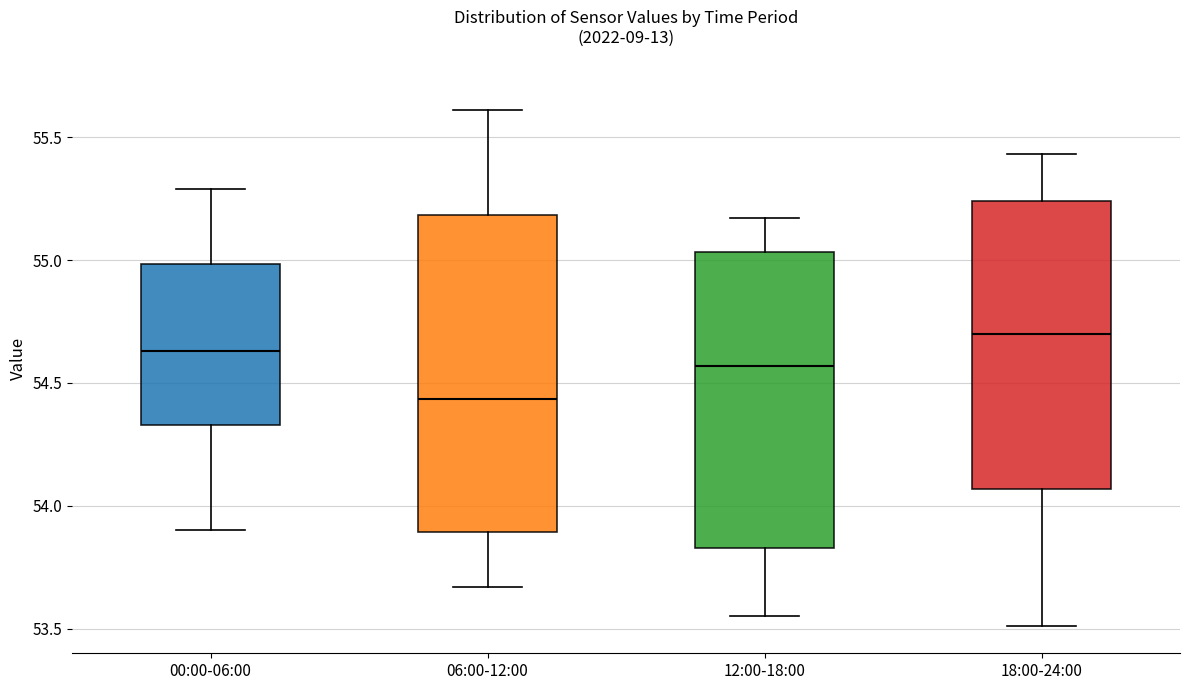

Reading left to right, transcribe this box plot: for each box, give where its median line is, the range the box spans, and where its two whiskers end, as read against the y-axis. The values are not printed on the chart, so give them approximately, as read against the axis.

00:00-06:00: median 54.65, box 54.35 to 55.00, whiskers 53.90 to 55.30
06:00-12:00: median 54.45, box 53.90 to 55.20, whiskers 53.65 to 55.60
12:00-18:00: median 54.55, box 53.85 to 55.05, whiskers 53.55 to 55.15
18:00-24:00: median 54.70, box 54.05 to 55.25, whiskers 53.50 to 55.45